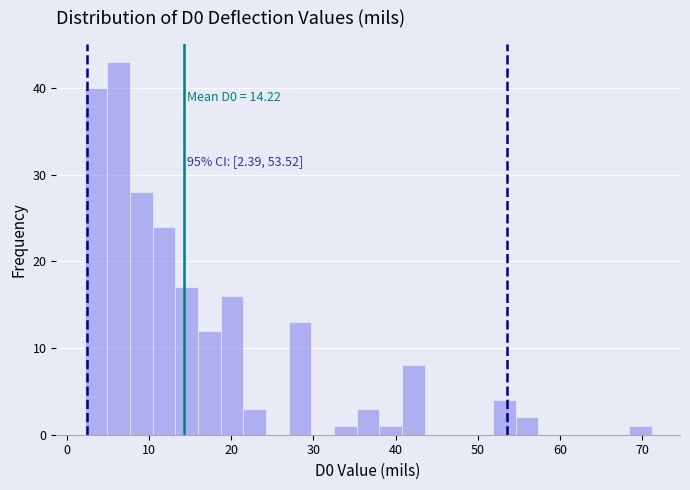

Read against the x-axis, roughly where is the centre of the tallest bar?

6